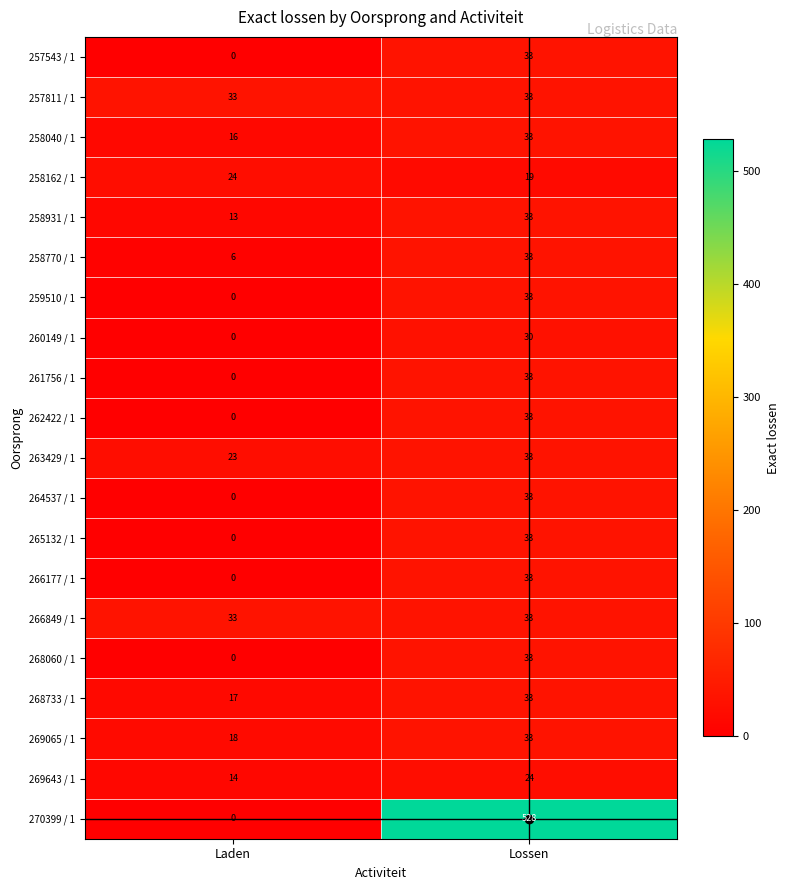

Is it true that 264537 / 1 equals -18 at Laden?

False